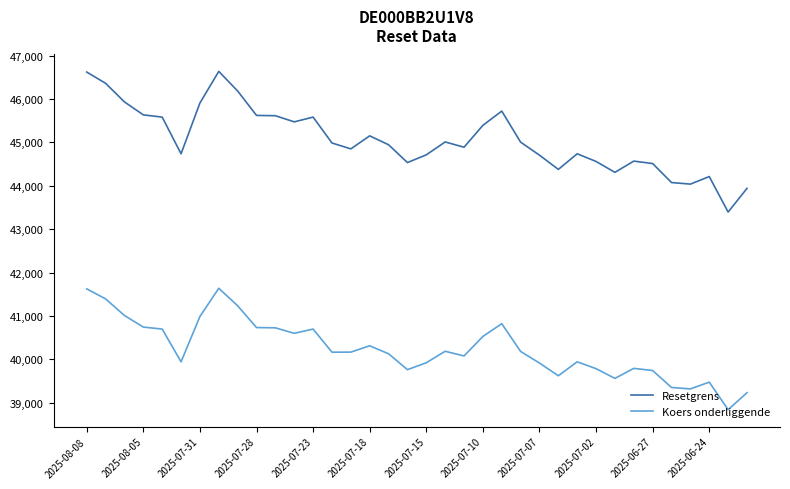

True or false: Resetgrens and Koers onderliggende cross at least once.

False